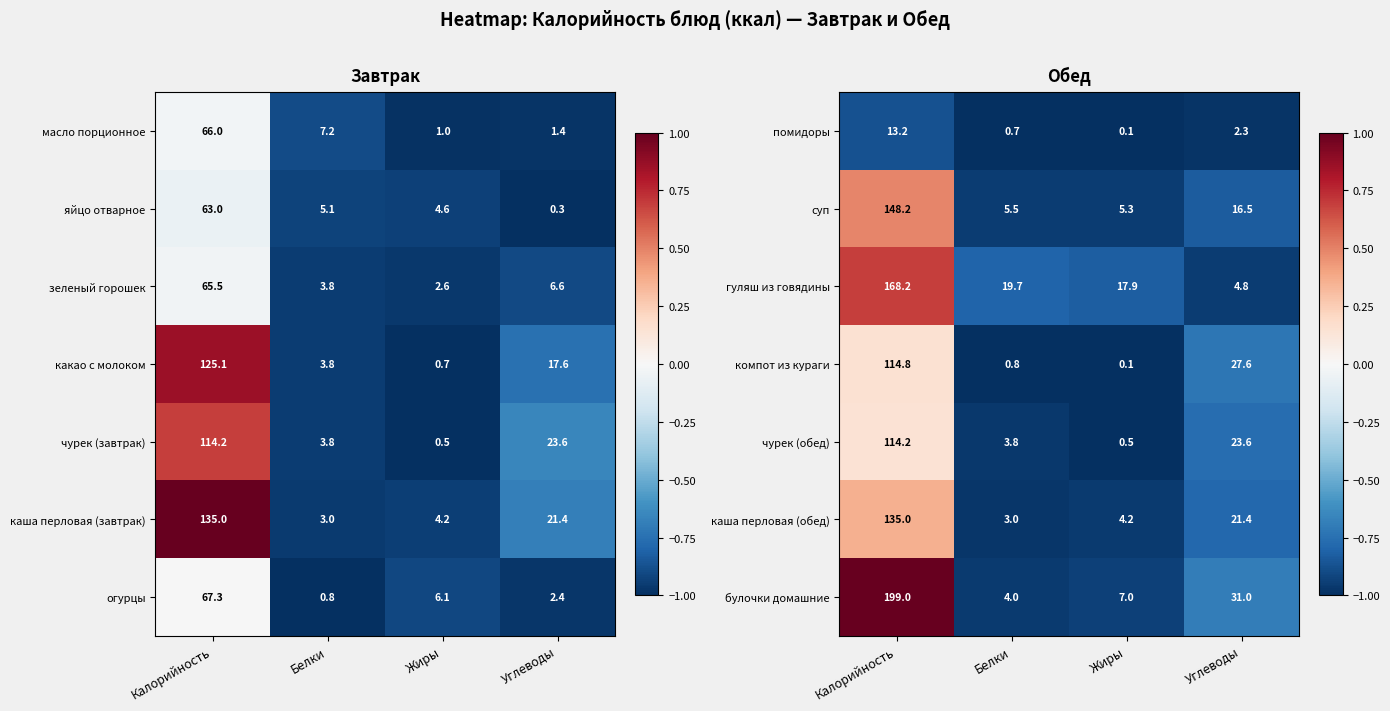

The value of гуляш из говядины at Калорийность is 83.0. True or false?

False